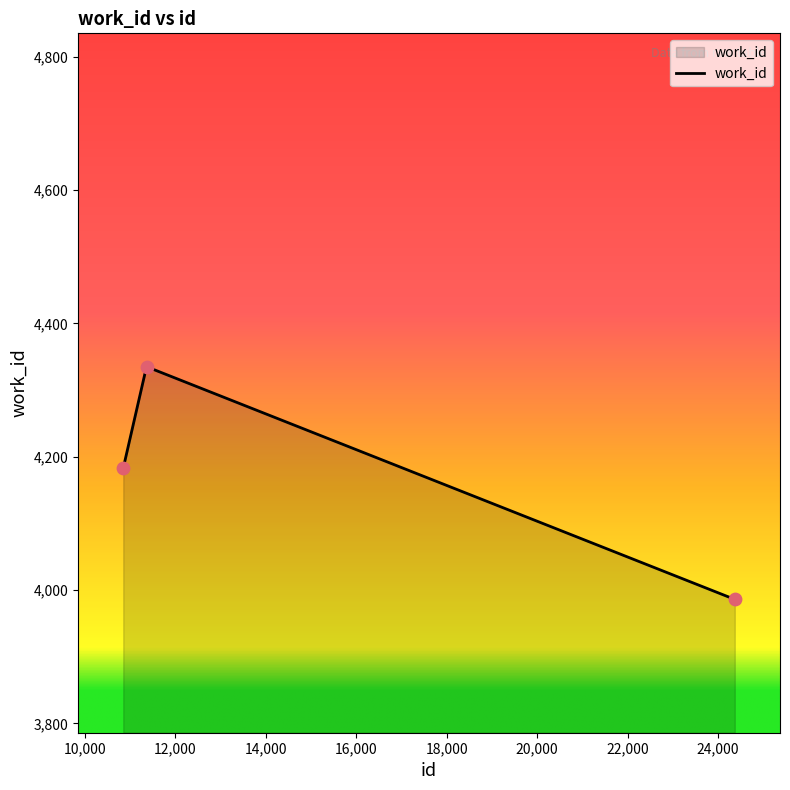

What is the difference between the second highest and minimum values?

197